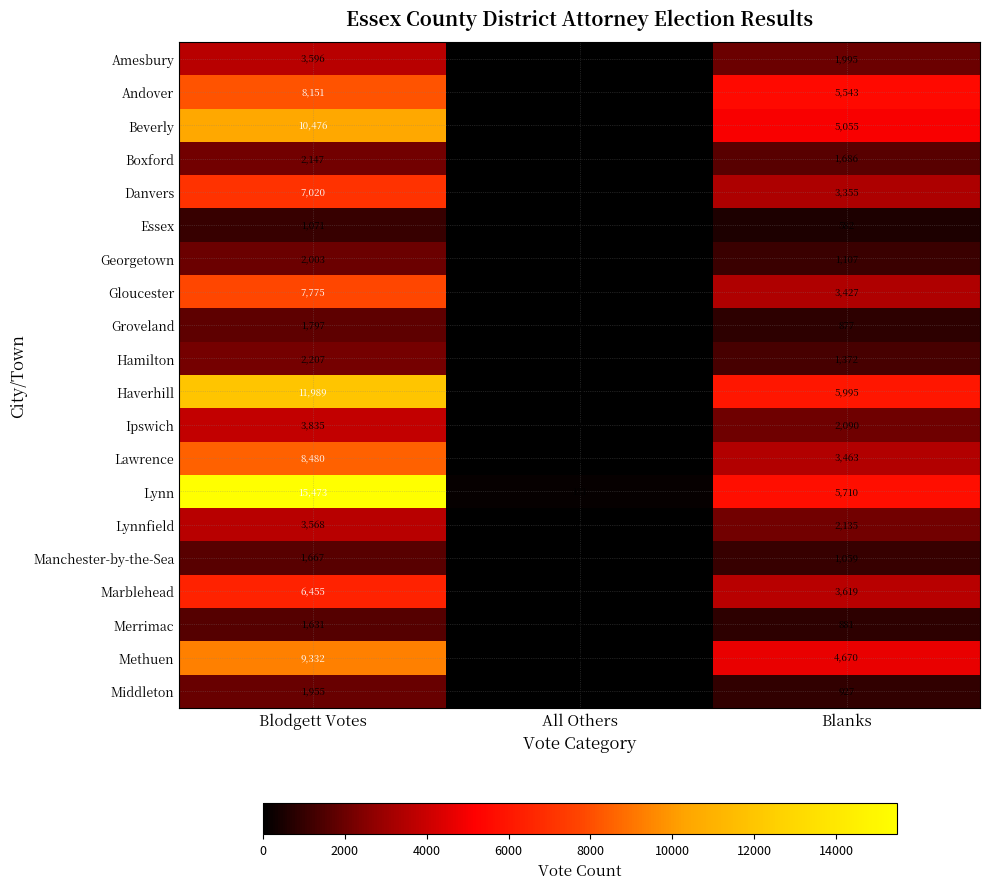

At which label is Manchester-by-the-Sea closest to 833?

Blanks